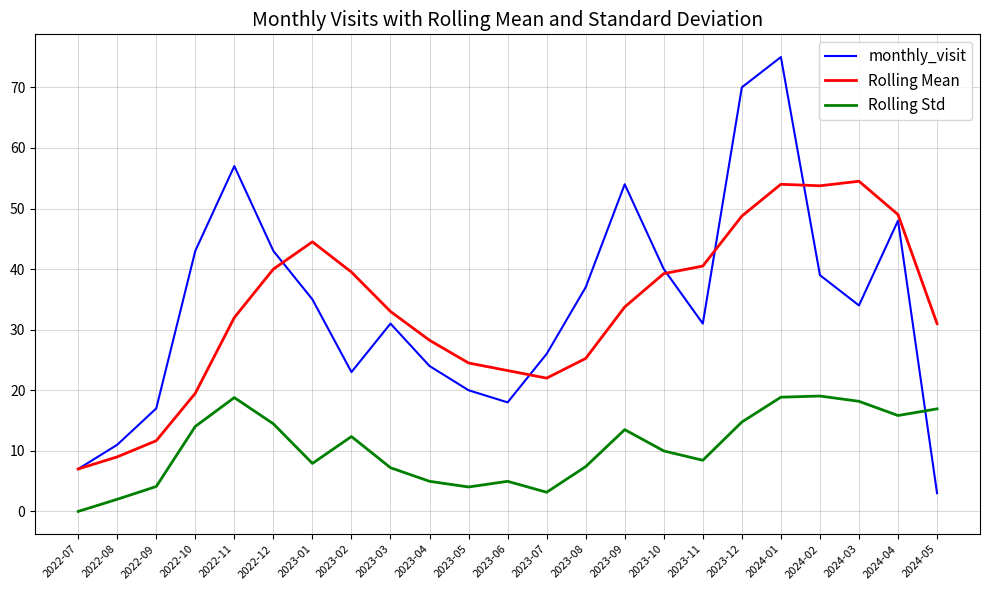

True or false: monthly_visit has more than 0 points higher than both neighbors.

True